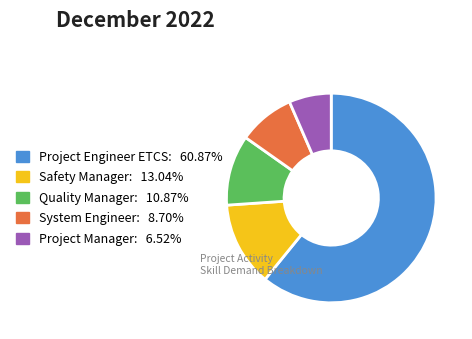

What is the majority slice?

Project Engineer ETCS